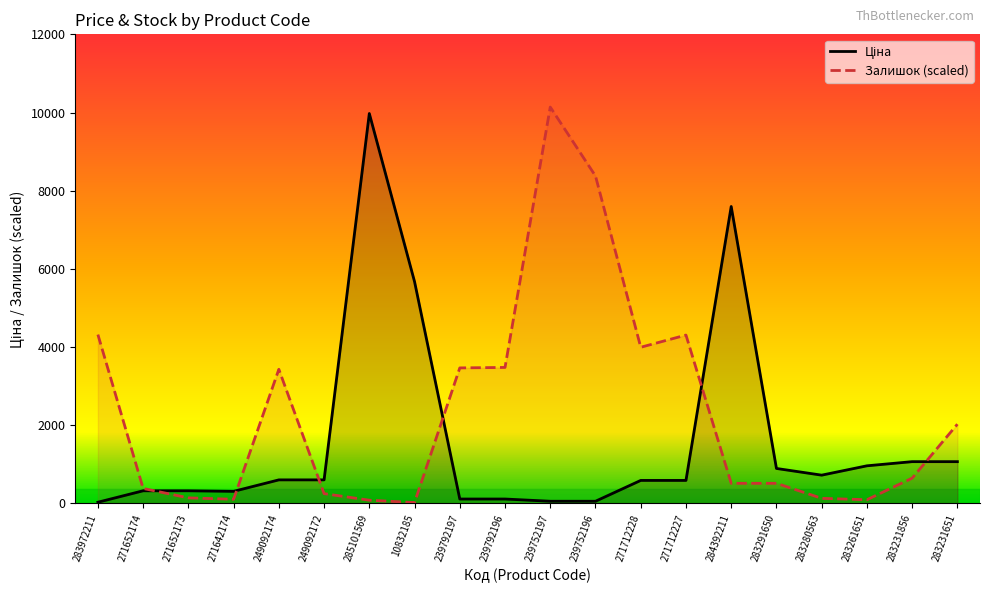

Rank the series by their average value, from highest to lowest.

Залишок, Ціна